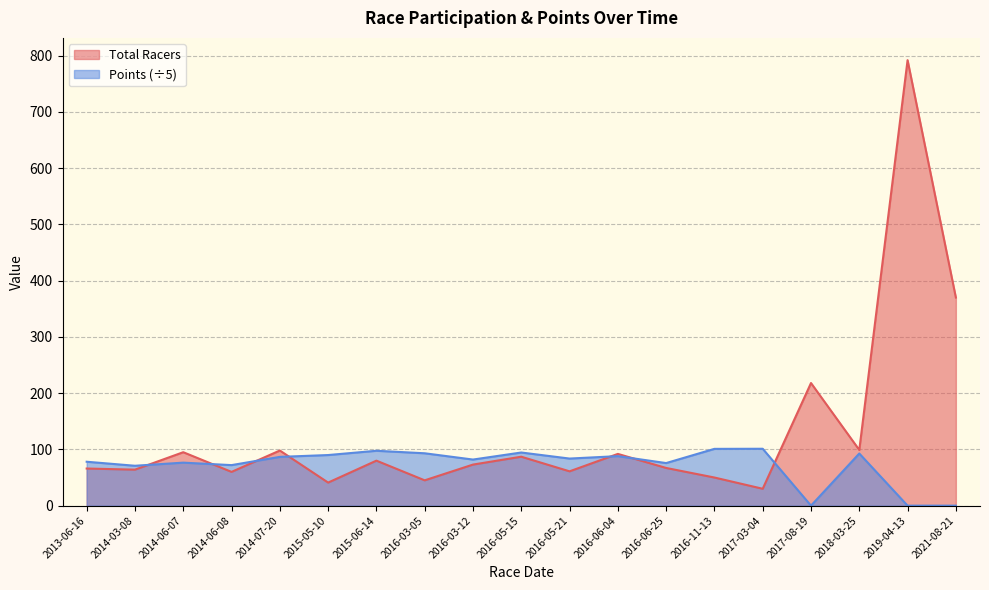

What is the label of the 1st point from the right?

2021-08-21